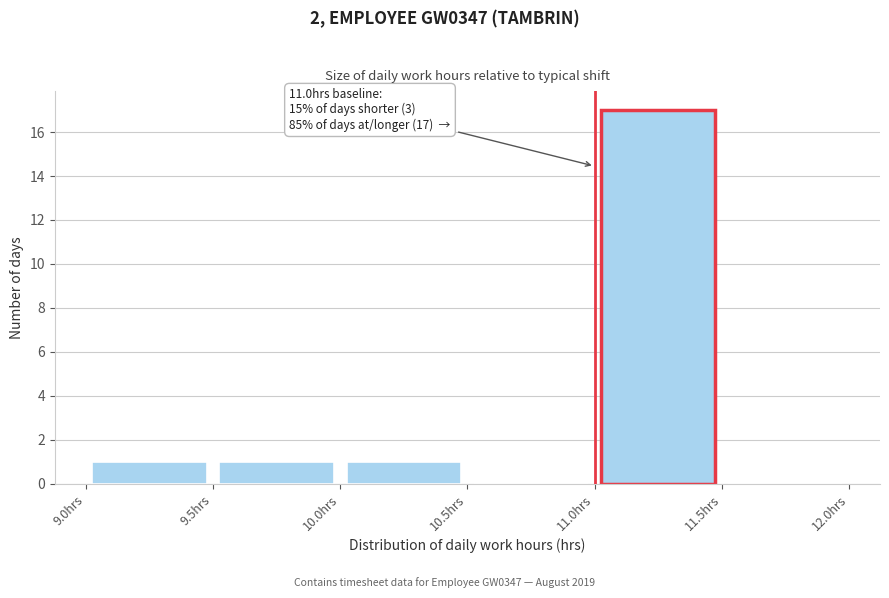

Which range on the x-axis has the tallest bar?

11.0 to 11.5